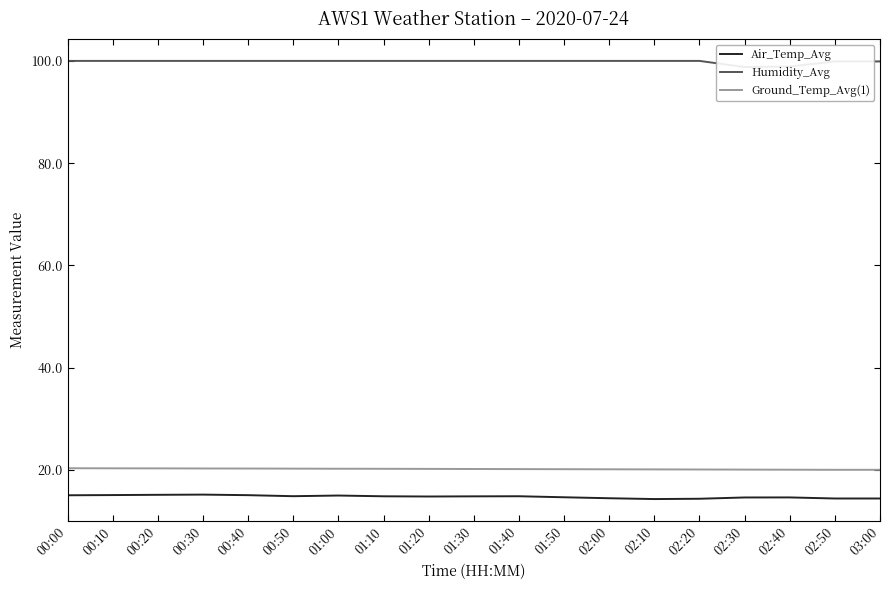

True or false: Ground_Temp_Avg(1) has more than 2 interior local peaks.

False